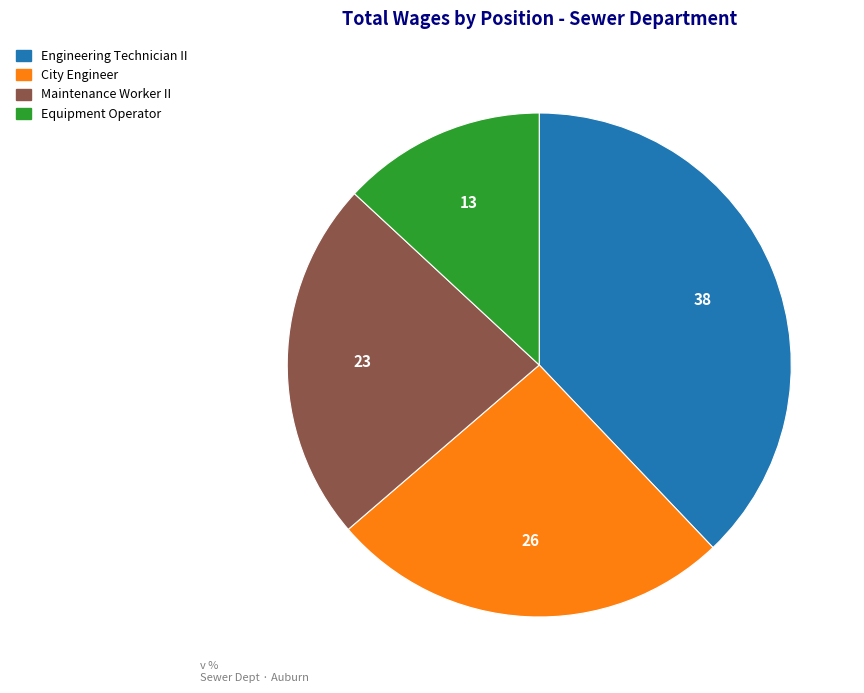

Which category has the biggest portion of the pie?

Engineering Technician II